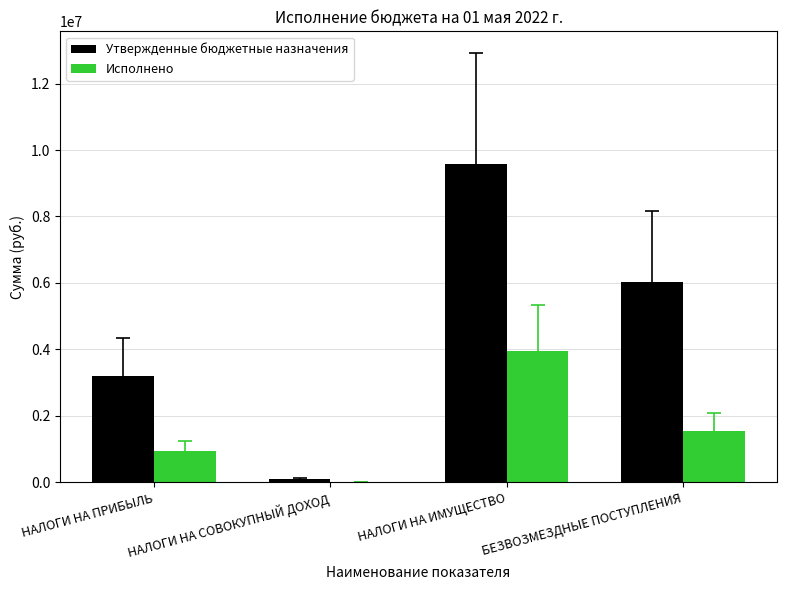

Are the bars horizontal?

No